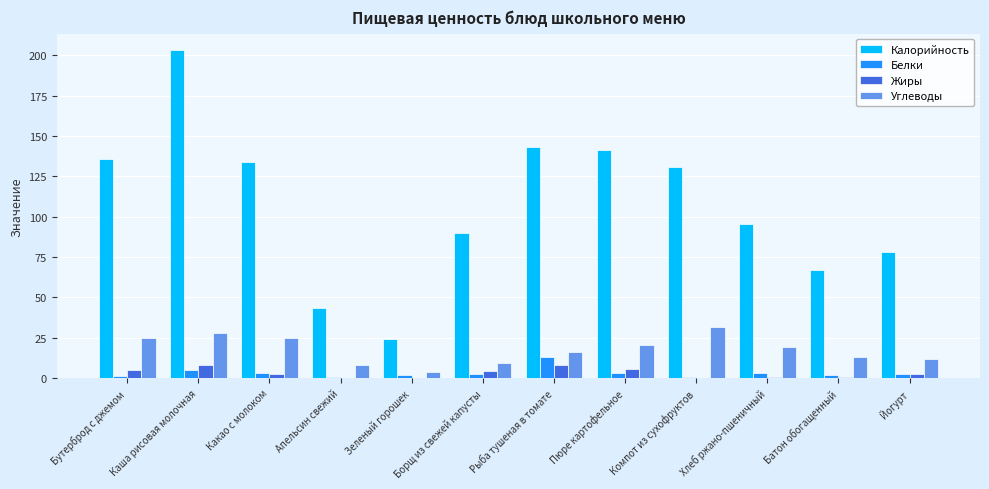

How many groups of bars are there?

12